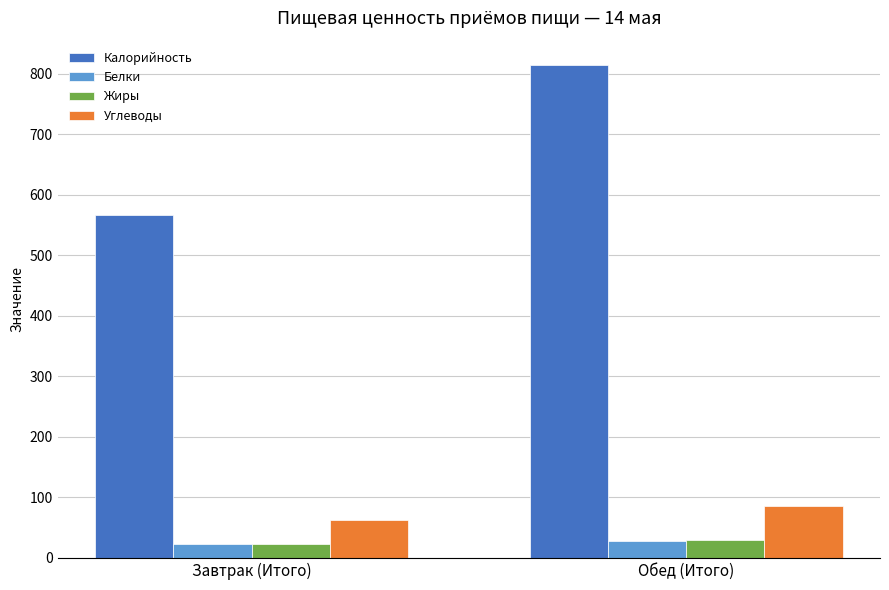

What is the total value across all series at Завтрак (Итого)?

674.1